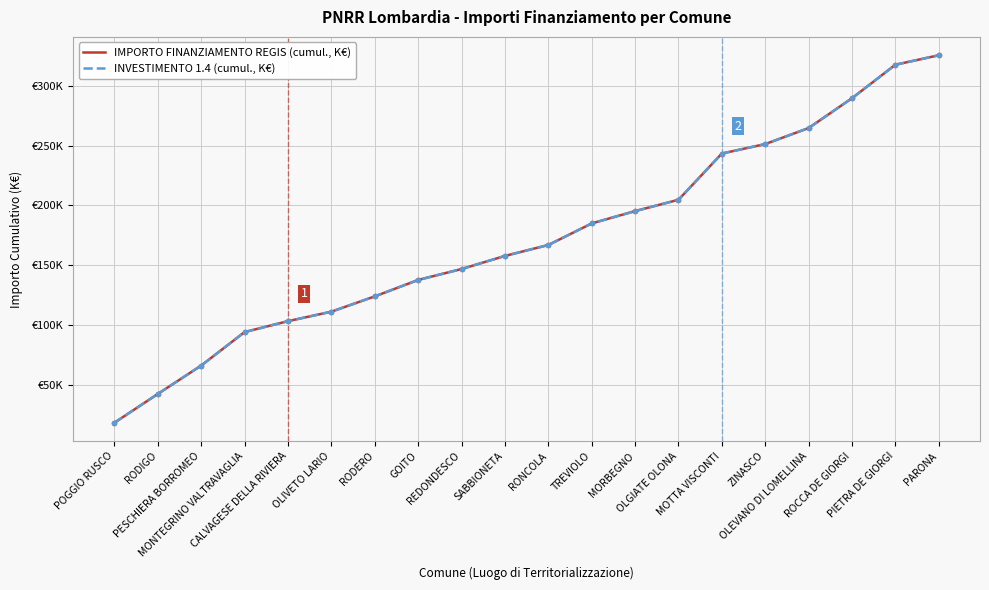

The value of INVESTIMENTO 1.4 (cumul., K€) at RONCOLA is 167.0. True or false?

True